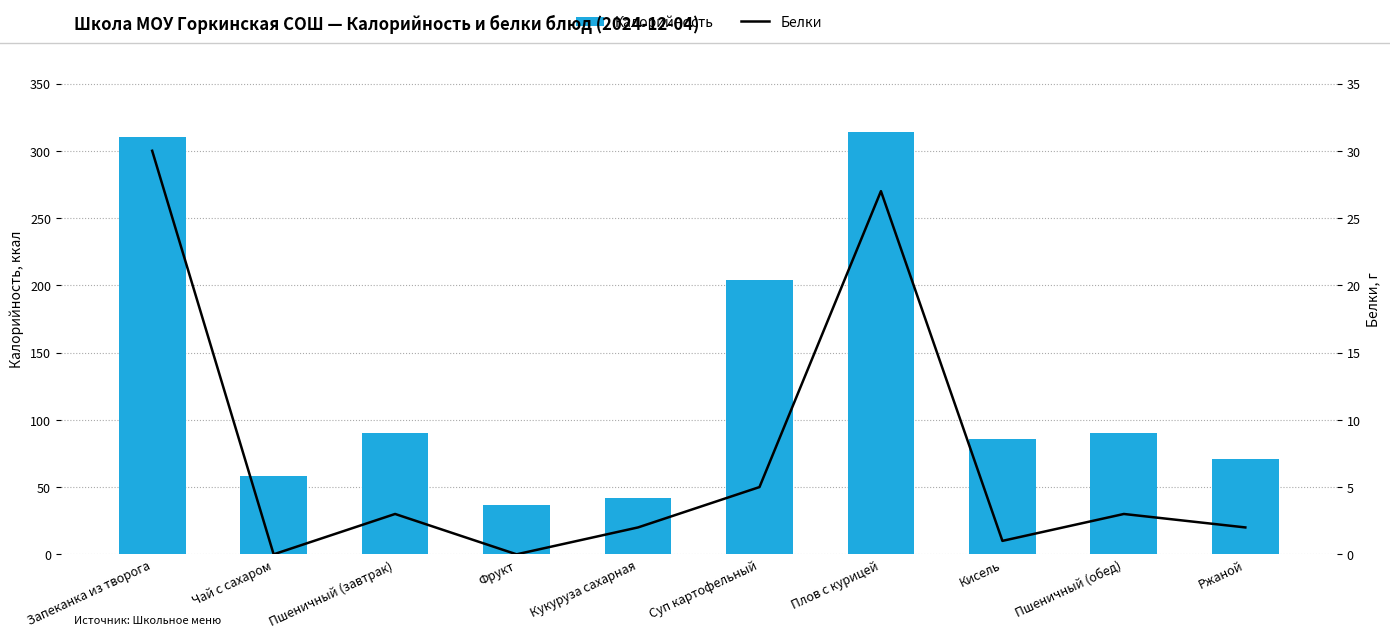

What is the difference between the Белки values at Пшеничный (обед) and Кисель?

2